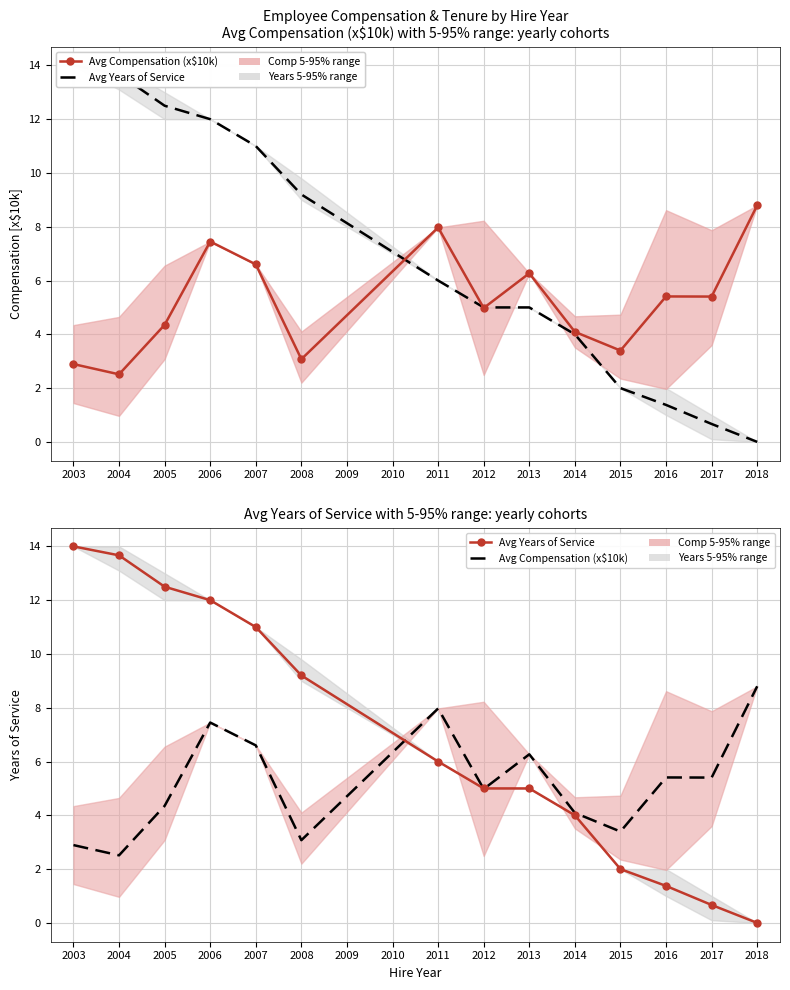

What are all the series names shown in the legend?

Avg Compensation (x$10k), Avg Years of Service